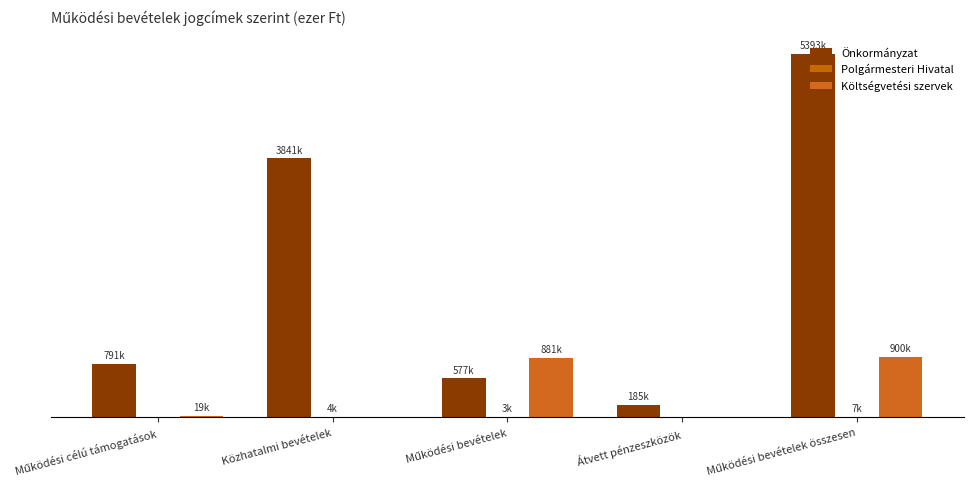

Reading right to left, transcribe all the data shown in this chart.

Önkormányzat: 5392658	184764	576680	3840700	790514
Polgármesteri Hivatal: 6675	0	3175	3500	0
Költségvetési szervek: 900372	0	881432	0	18940